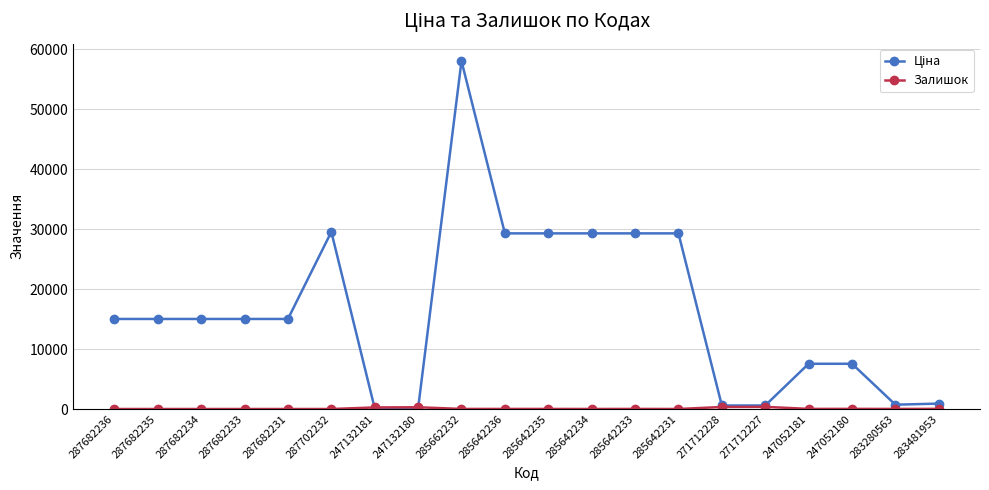

At how many categories does at least one series exceed 10571?

12